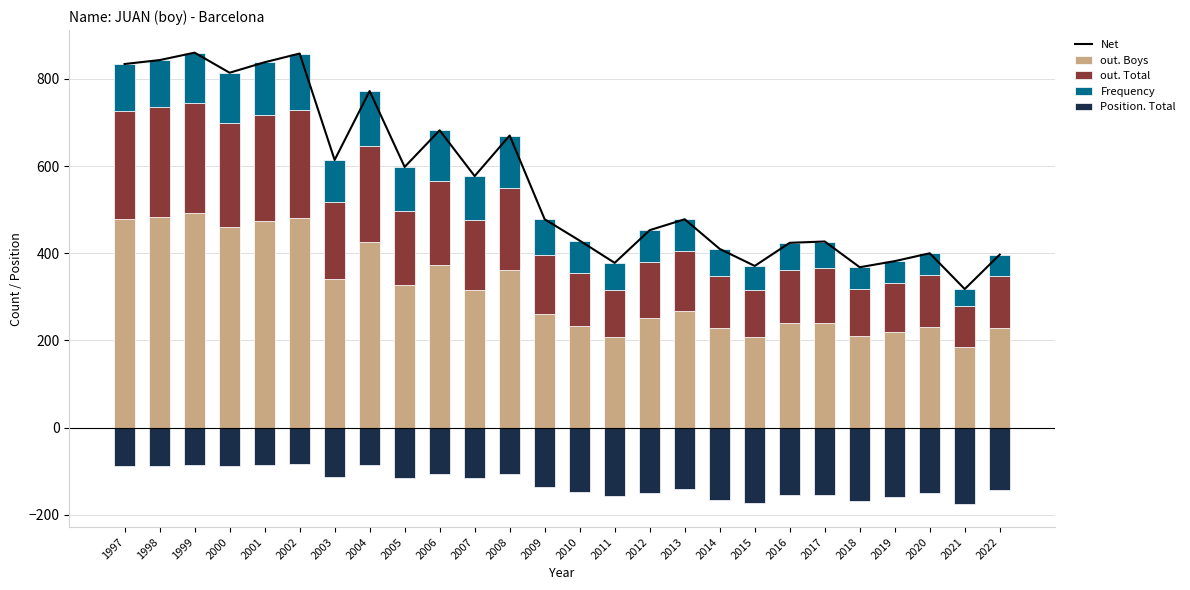

What is the average value of the Position. Total series?

-128